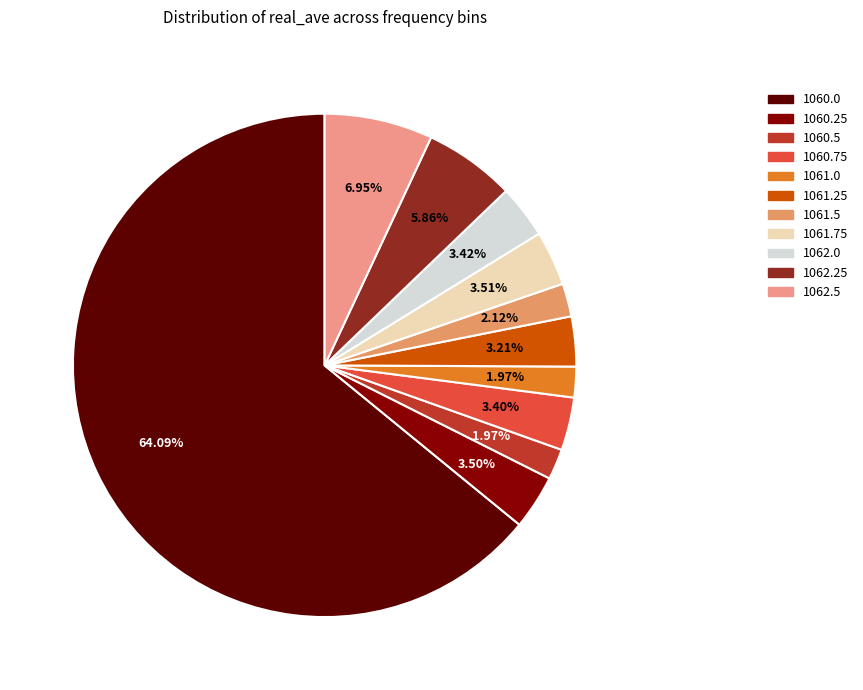

Which slice represents more than half of the pie?

1060.0